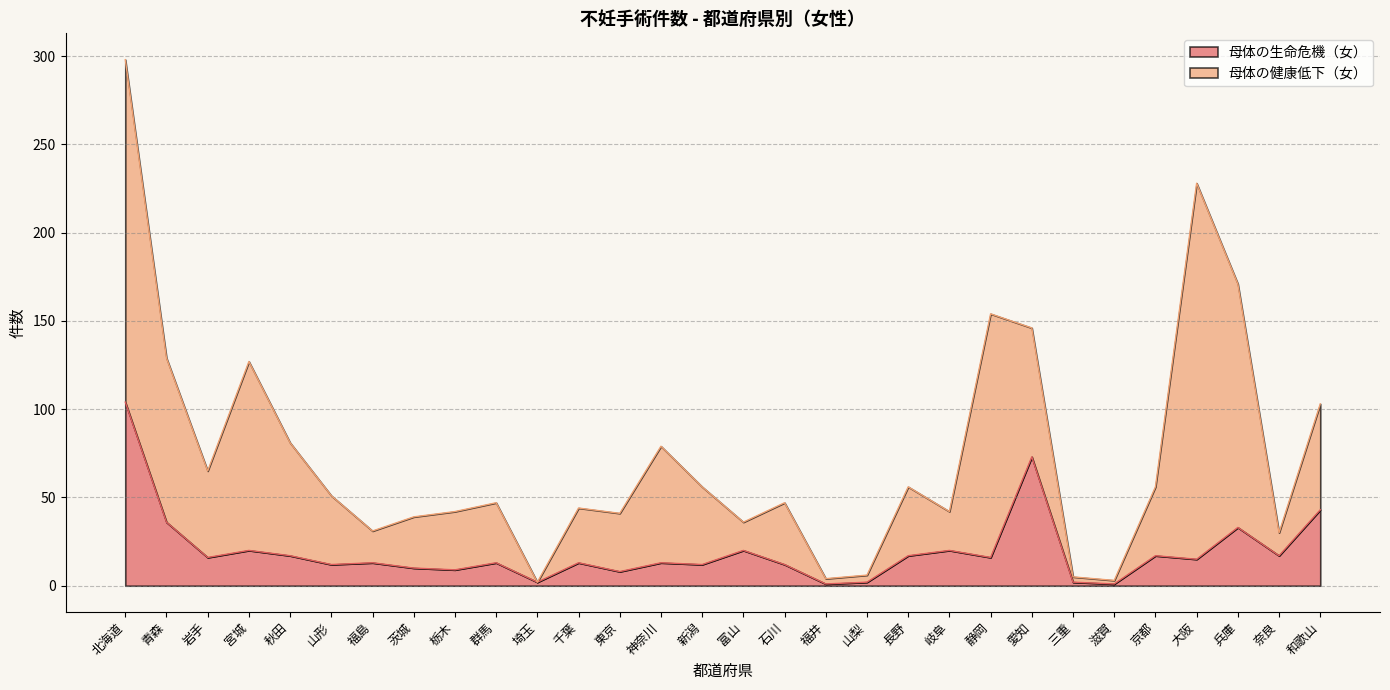

Does the chart display data point markers on the line(s)?

No